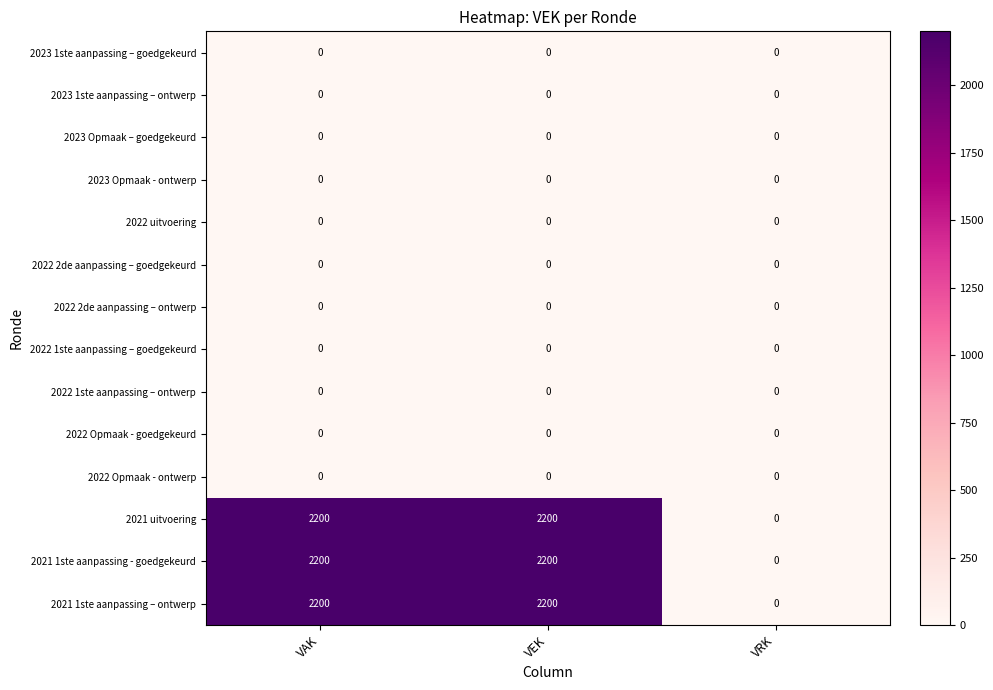

What is the difference between the highest and lowest values at VAK?

2200